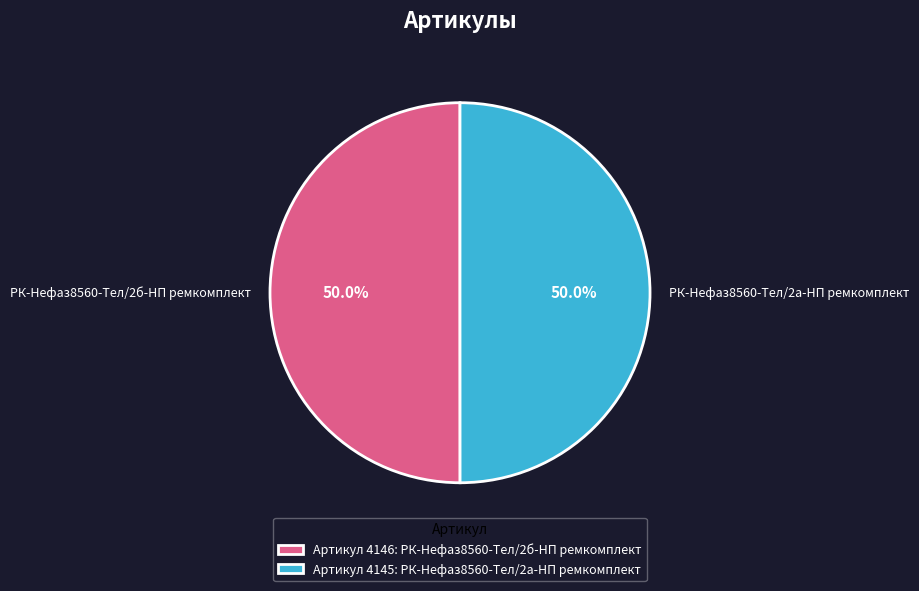

Combined, do РК-Нефаз8560-Тел/2б-НП ремкомплект and РК-Нефаз8560-Тел/2а-НП ремкомплект account for over 50%?

Yes